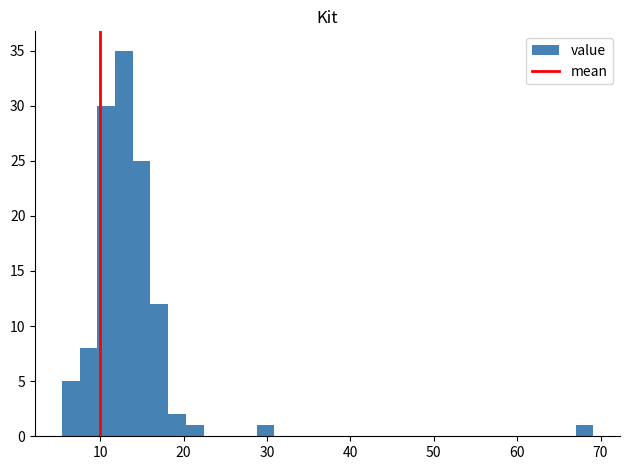

Around what value on the x-axis is the tallest bar? Give the approximate position of its centre, as read against the axis.

13